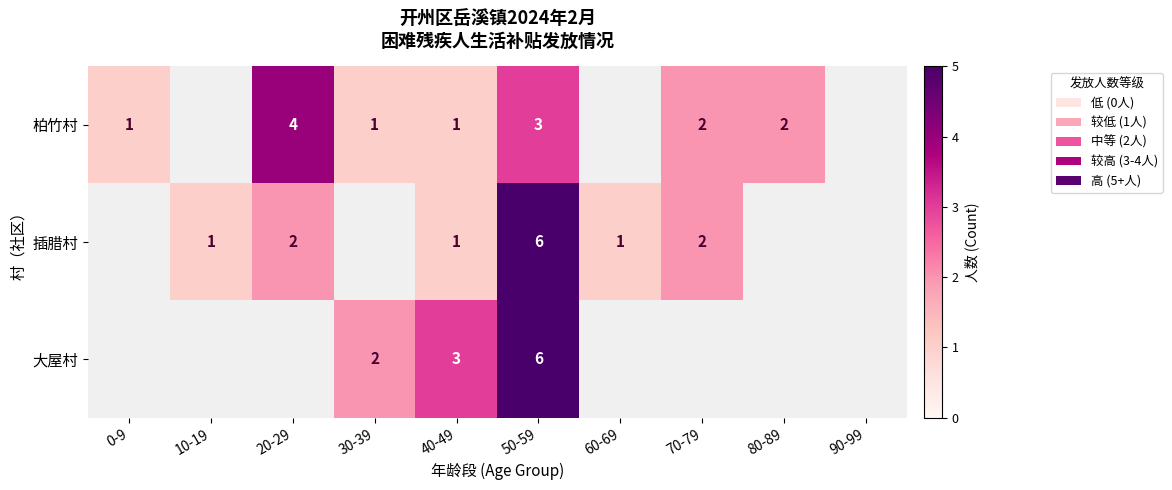

The value of 柏竹村 at 20-29 is 2. True or false?

False